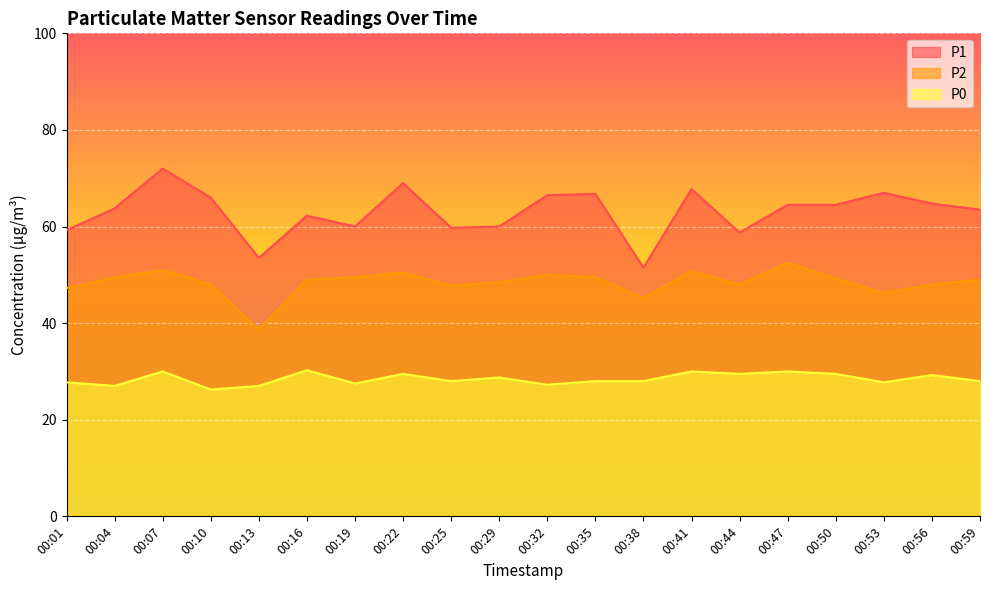

What is the difference between the second highest and minimum values in the P0 series?

3.8